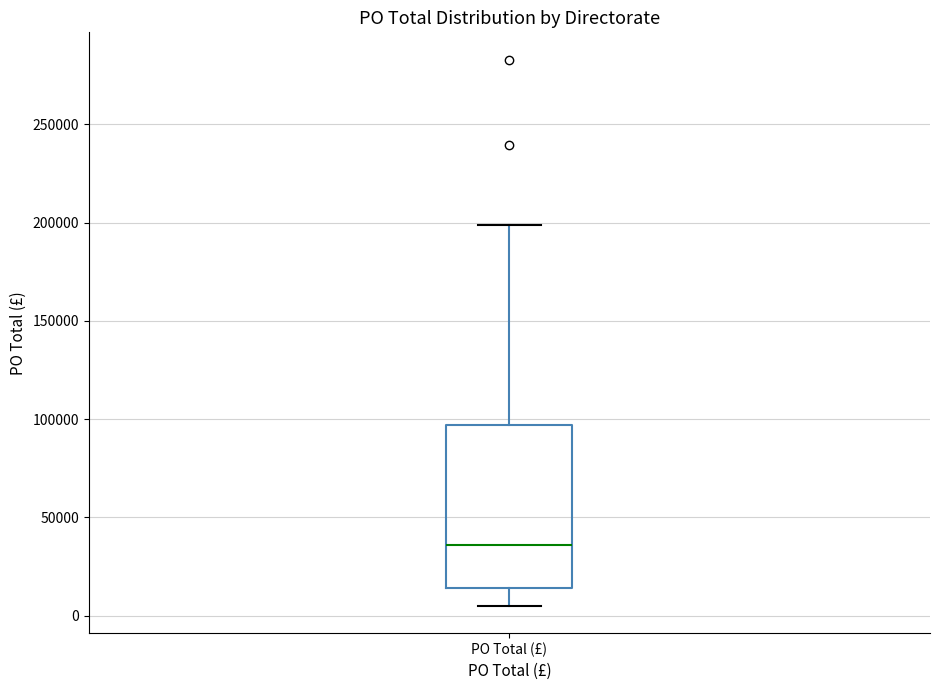

Where is the lower edge of the box for PO Total (£) on the y-axis? The values are not printed on the chart, so give them approximately, as read against the axis.

15000